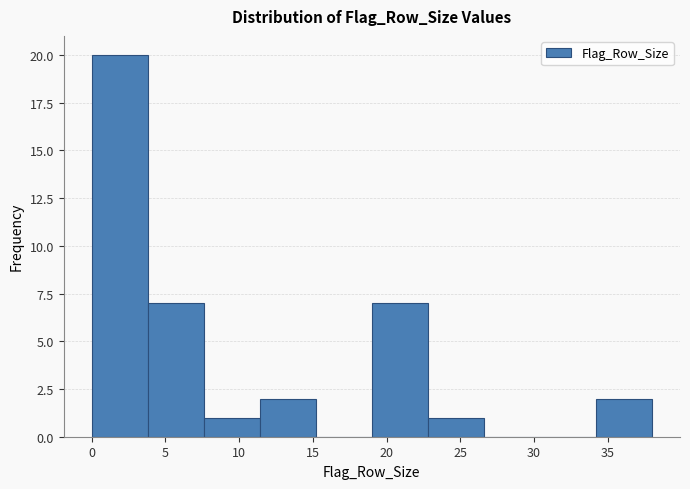

Reading left to right, list every bar in this chart as the range it spans on the x-axis followed by its height. Neither the bar edges nor the heights are printed on the chart, so give them approximately, as read against the axes.

0.0 to 3.8: 20
3.8 to 7.6: 7
7.6 to 11.4: 1
11.4 to 15.2: 2
15.2 to 19.0: 0
19.0 to 22.8: 7
22.8 to 26.6: 1
26.6 to 30.4: 0
30.4 to 34.2: 0
34.2 to 38.0: 2